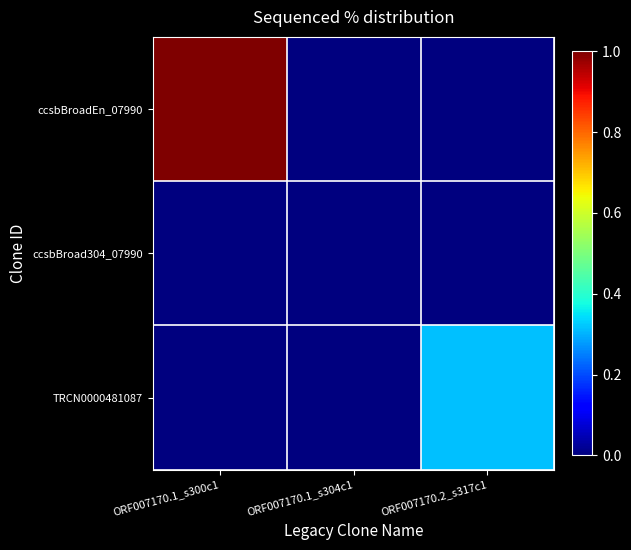

Reading left to right, what are all the values shown in this chart?

ccsbBroadEn_07990: ORF007170.1_s300c1=100.0	ORF007170.1_s304c1=0.0	ORF007170.2_s317c1=0.0
ccsbBroad304_07990: ORF007170.1_s300c1=0.0	ORF007170.1_s304c1=0.0	ORF007170.2_s317c1=0.0
TRCN0000481087: ORF007170.1_s300c1=0.0	ORF007170.1_s304c1=0.0	ORF007170.2_s317c1=31.3